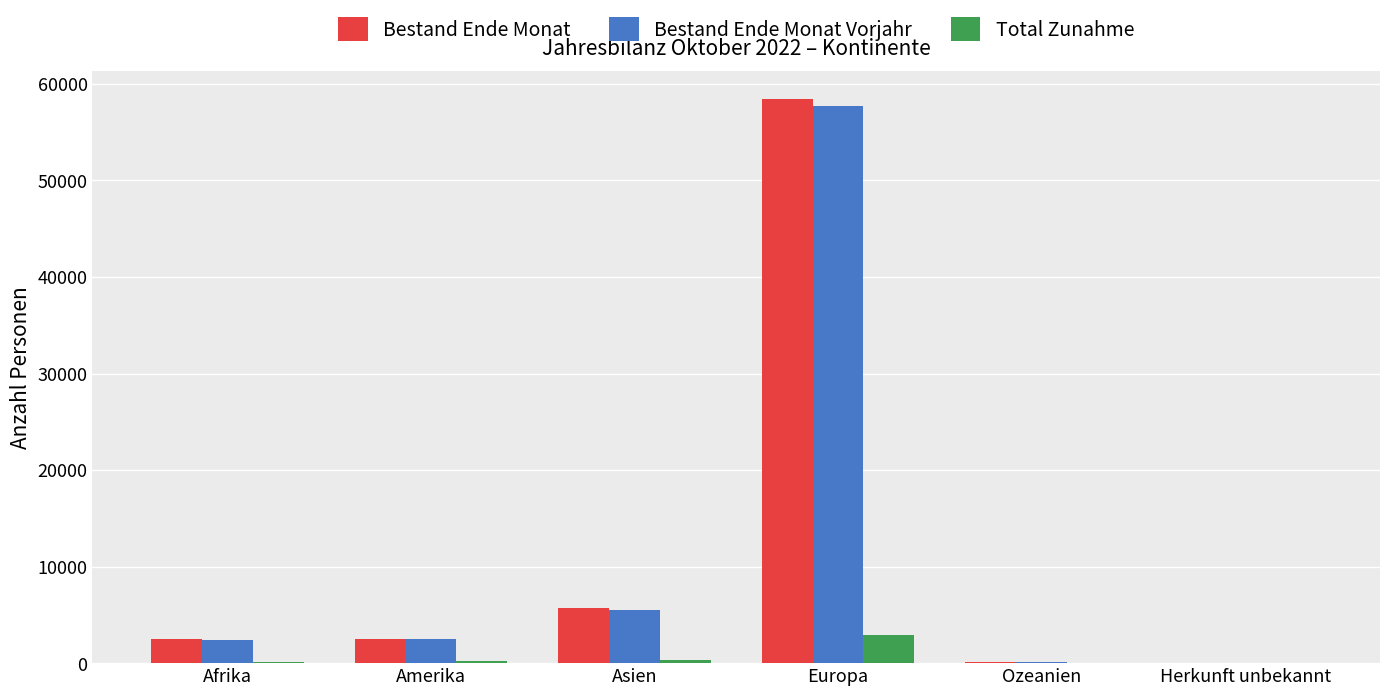

At which label does Bestand Ende Monat Vorjahr reach its peak?

Europa